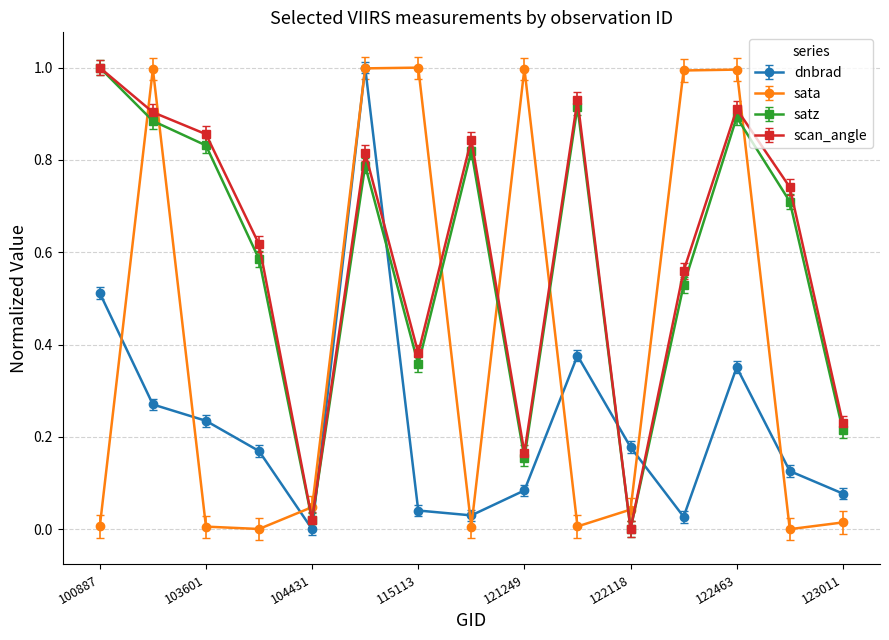

At how many categories does at least one series exceed 0?

15